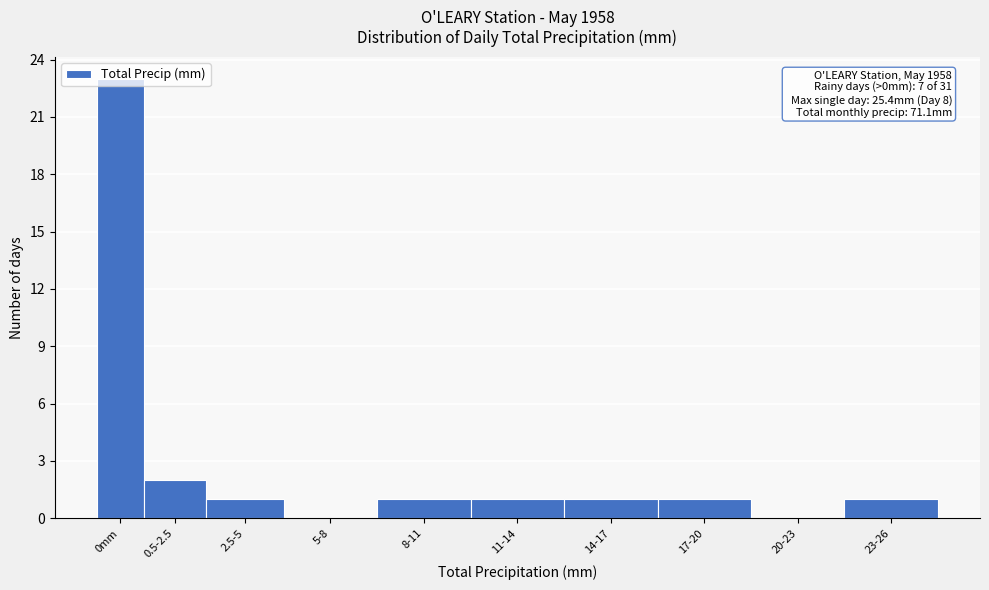

At which label is the value closest to 11?

0.5-2.5